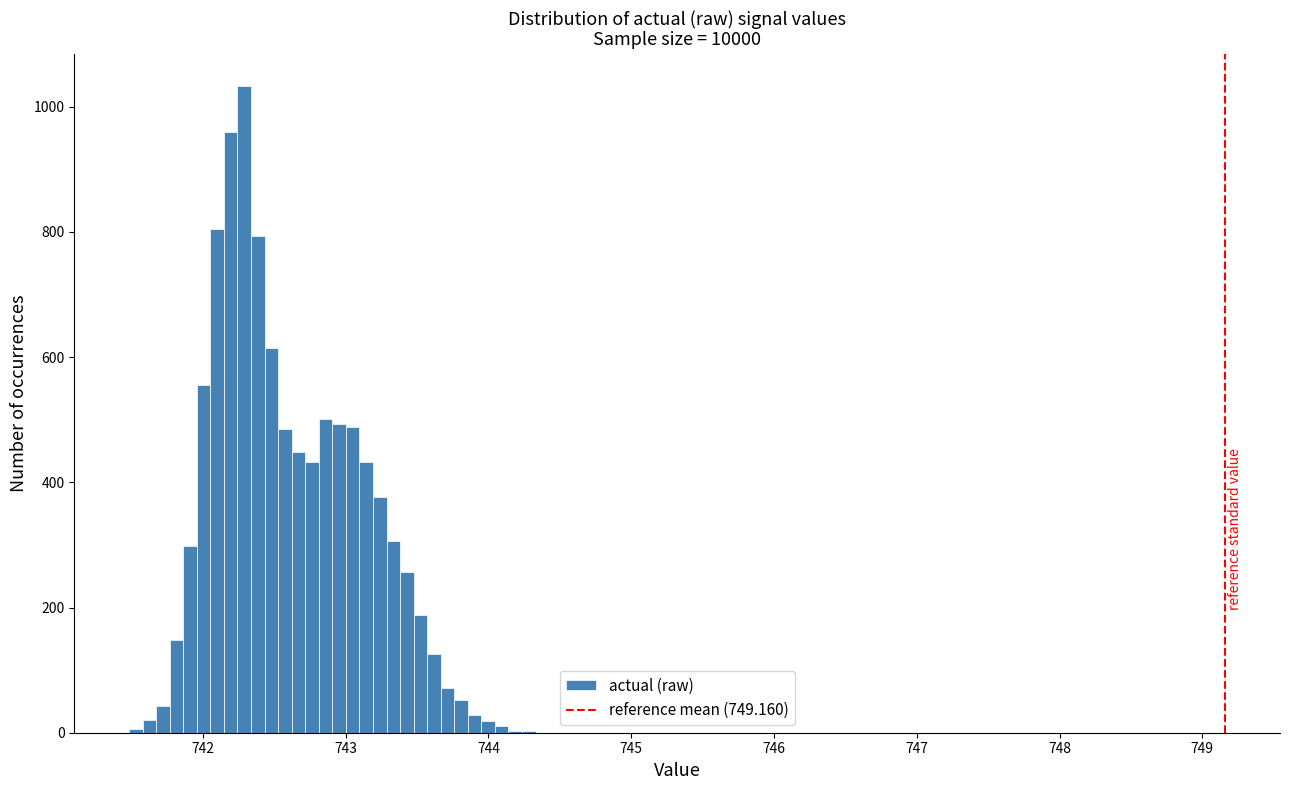

Around what value on the x-axis is the tallest bar? Give the approximate position of its centre, as read against the axis.

742.3